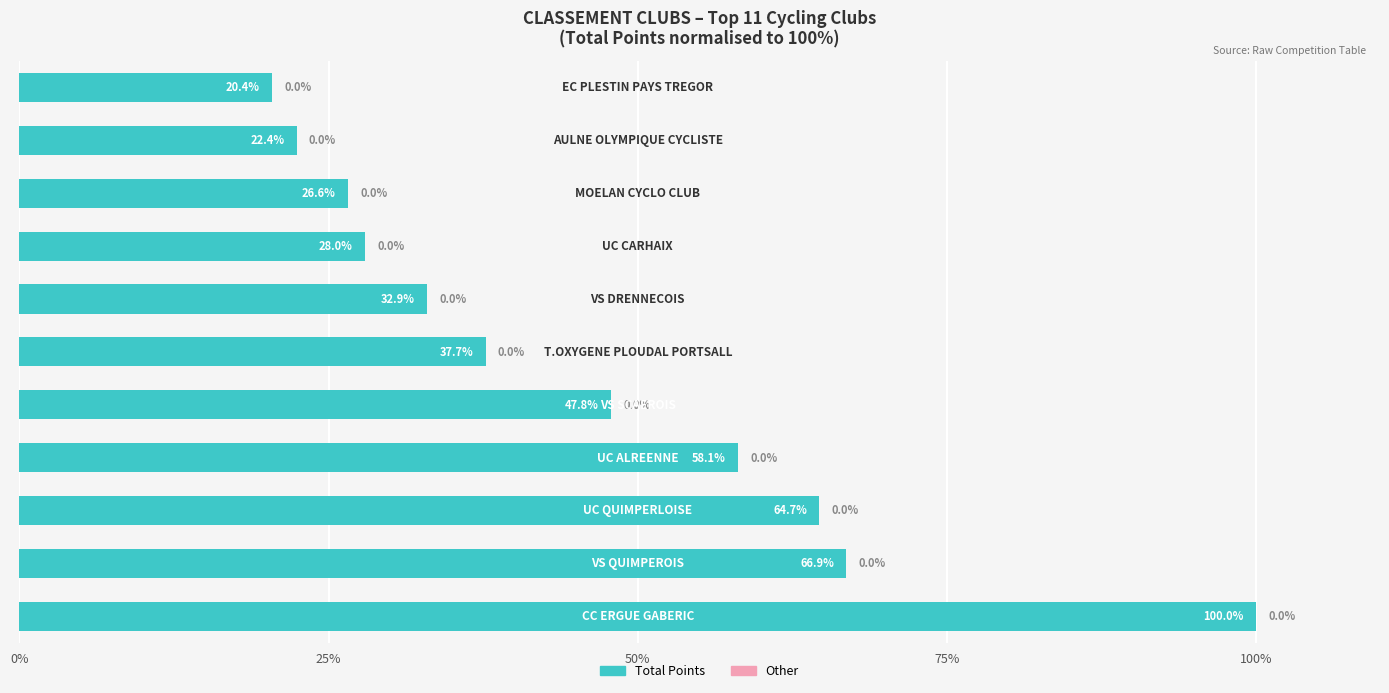

What is the maximum value shown in the chart?

100.0